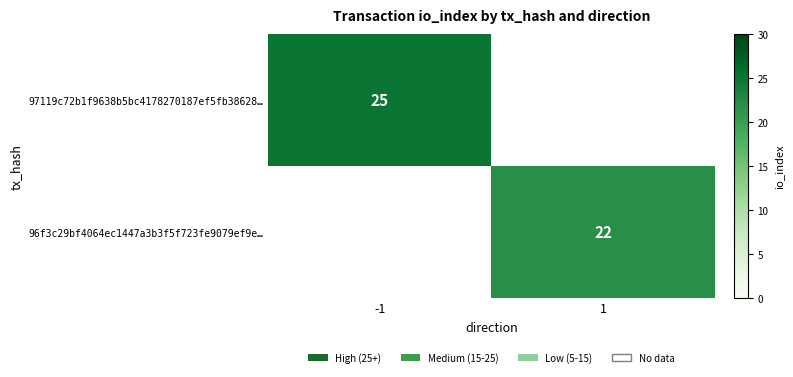

The 97119c72b1f9638b5bc4178270187ef5fb38628… series shows 25 at -1. True or false?

True